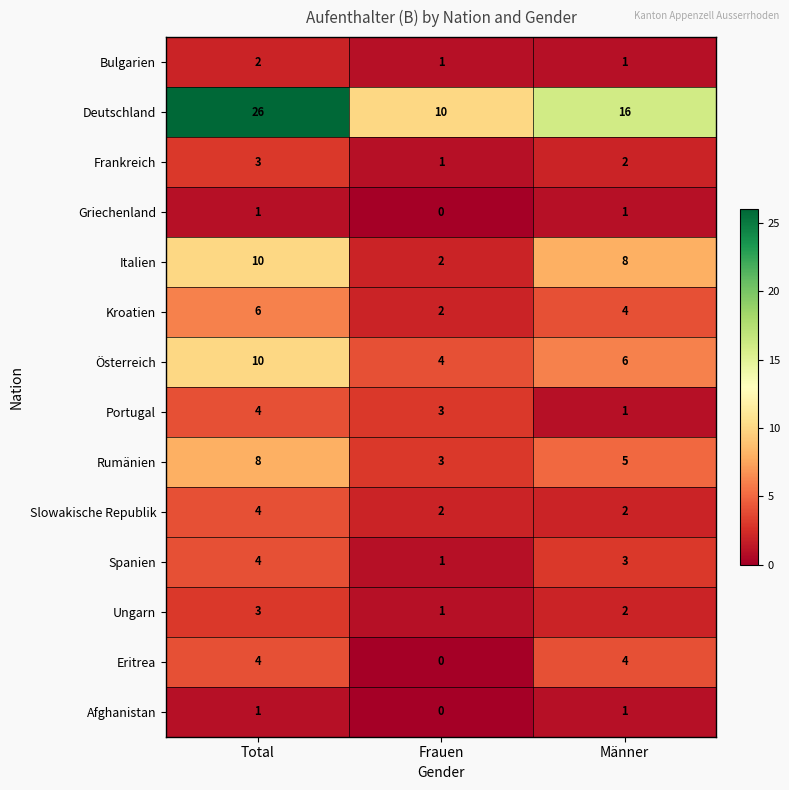

Count the Kroatien values in the range 2 to 6.

3